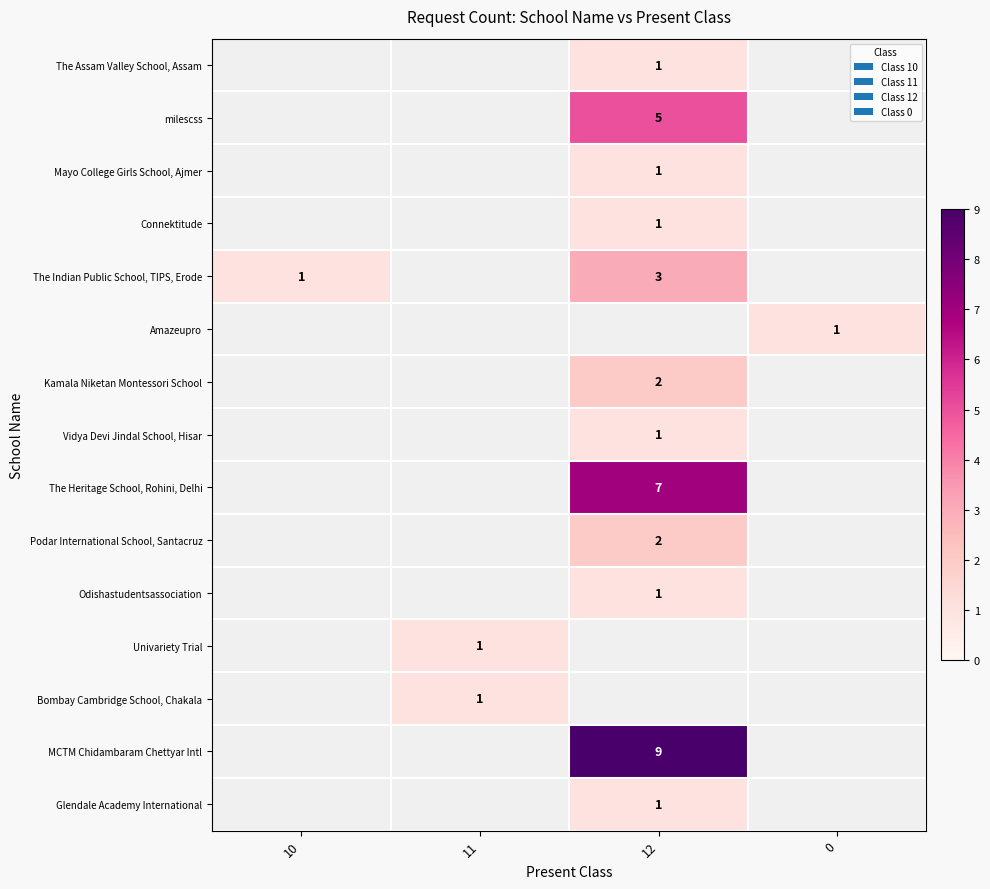

Which category has the highest value across all series?

12